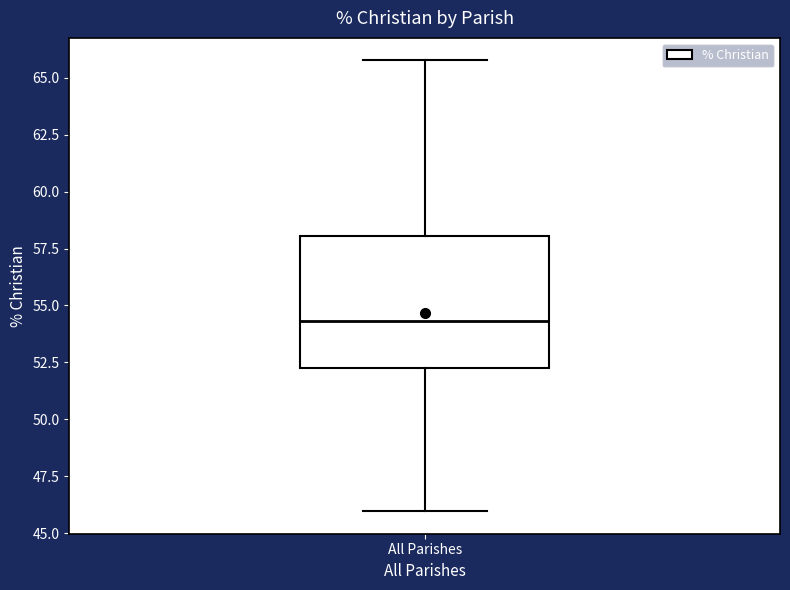

Where does the lower whisker of the box for All Parishes end on the y-axis? The values are not printed on the chart, so give them approximately, as read against the axis.

46.0